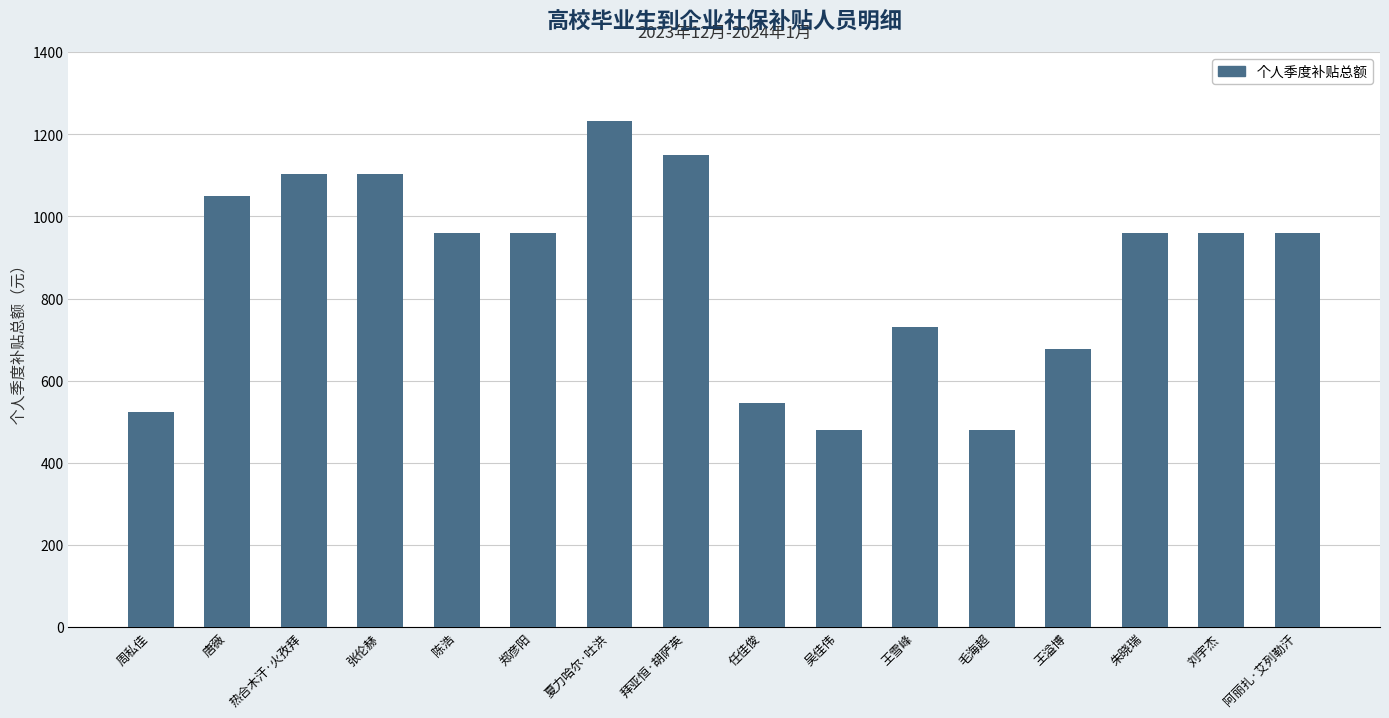

Reading left to right, what are all the values shown in this chart?

周私佳=525.0	唐薇=1050.0	热合木汗·火孜拜=1102.5	张伦赫=1102.5	陈浩=960.8	郑彦阳=960.8	夏力哈尔·吐洪=1231.2	拜亚恒·胡萨英=1149.7	任佳俊=544.7	吴佳伟=480.4	王雪峰=731.2	毛海超=480.4	王溢博=676.3	朱晓瑞=960.8	刘宇杰=960.8	阿丽扎·艾列勒汗=960.8